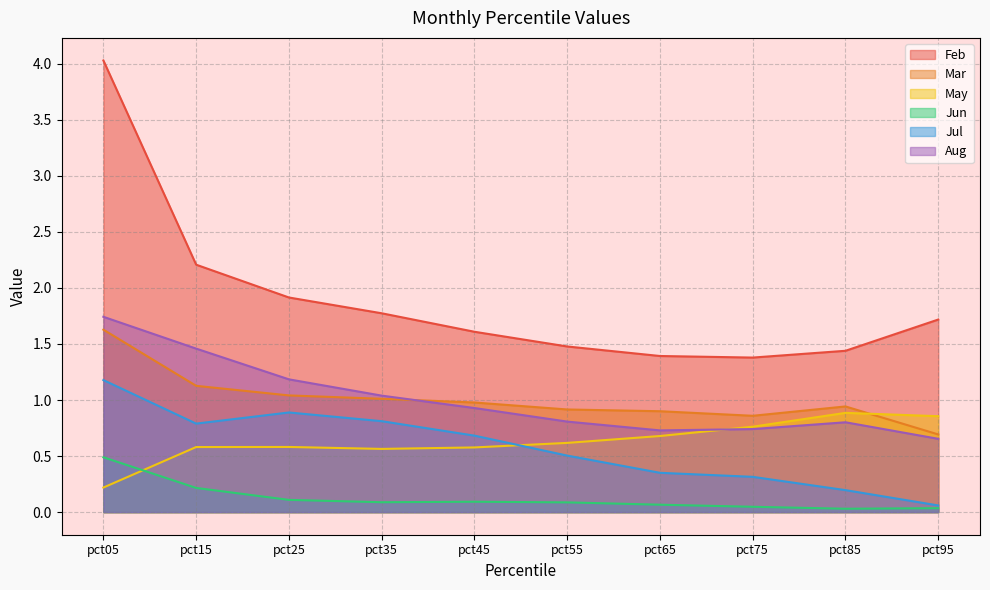

What is the difference between the second highest and second lowest values in the Feb series?

0.8